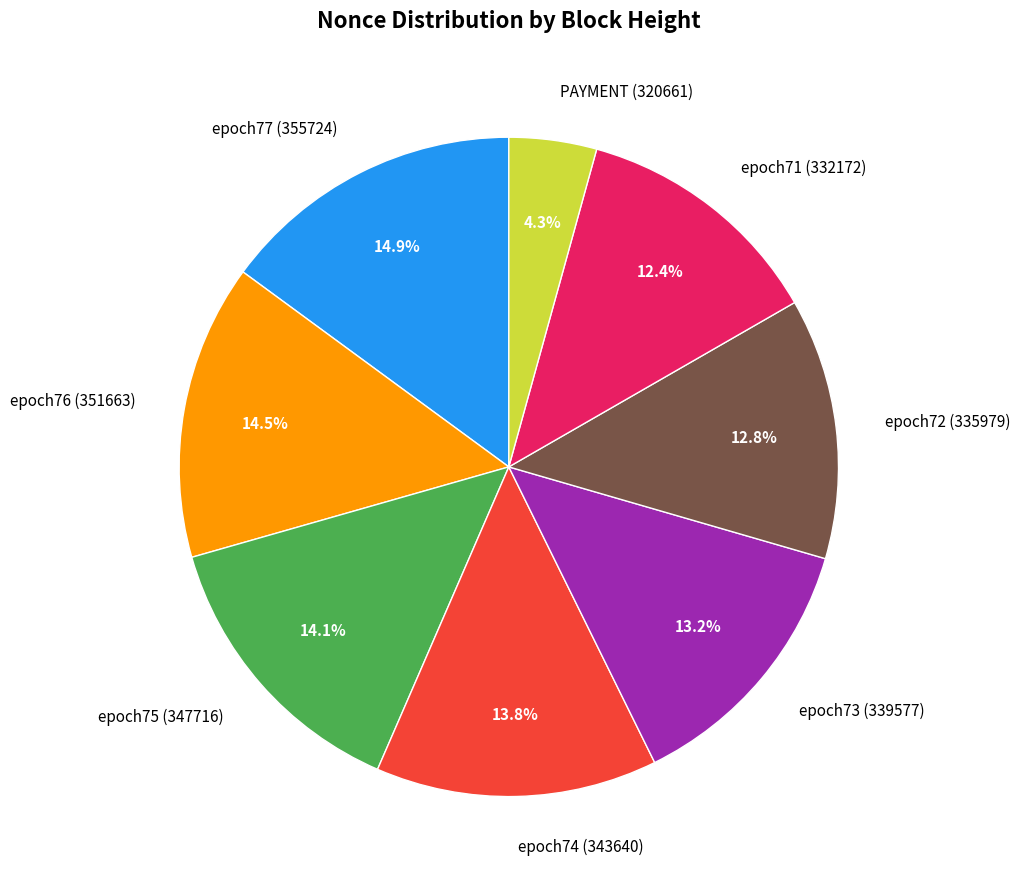

Is epoch72 (335979) the majority of the pie?

No